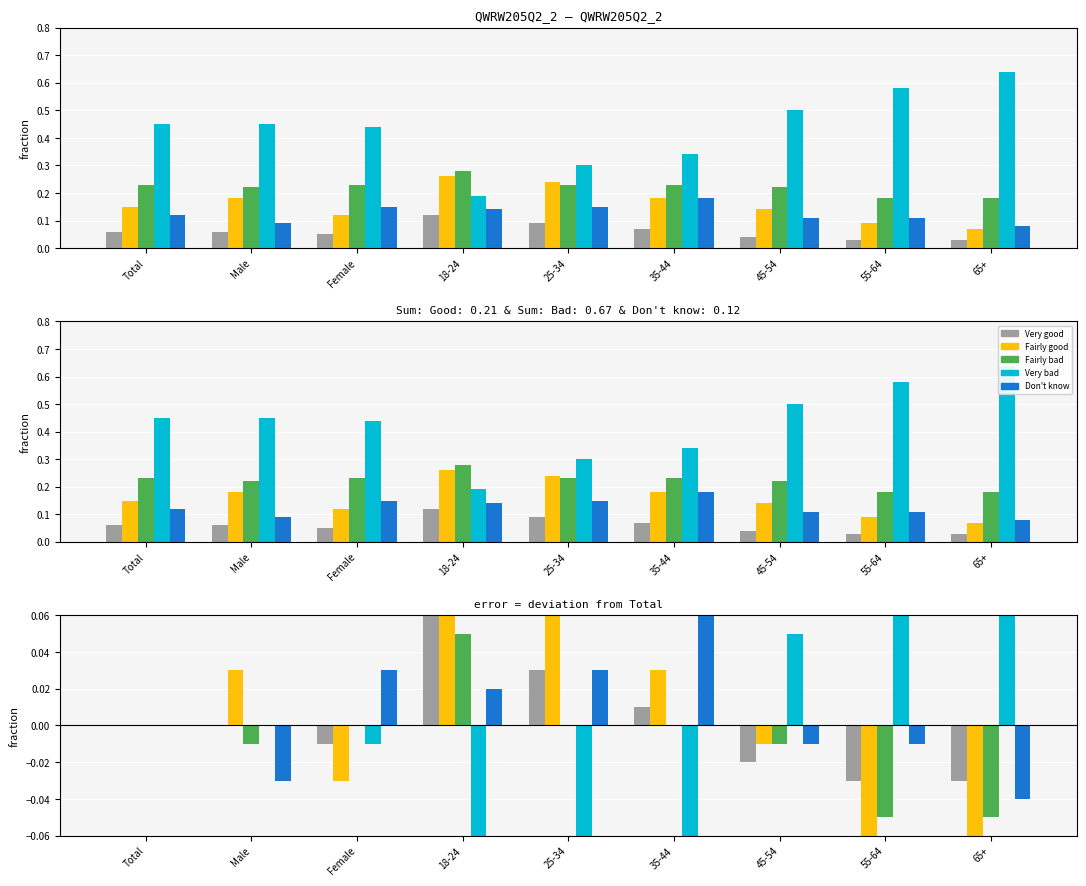

What is the difference between the Very bad values at Female and 25-34?

0.1